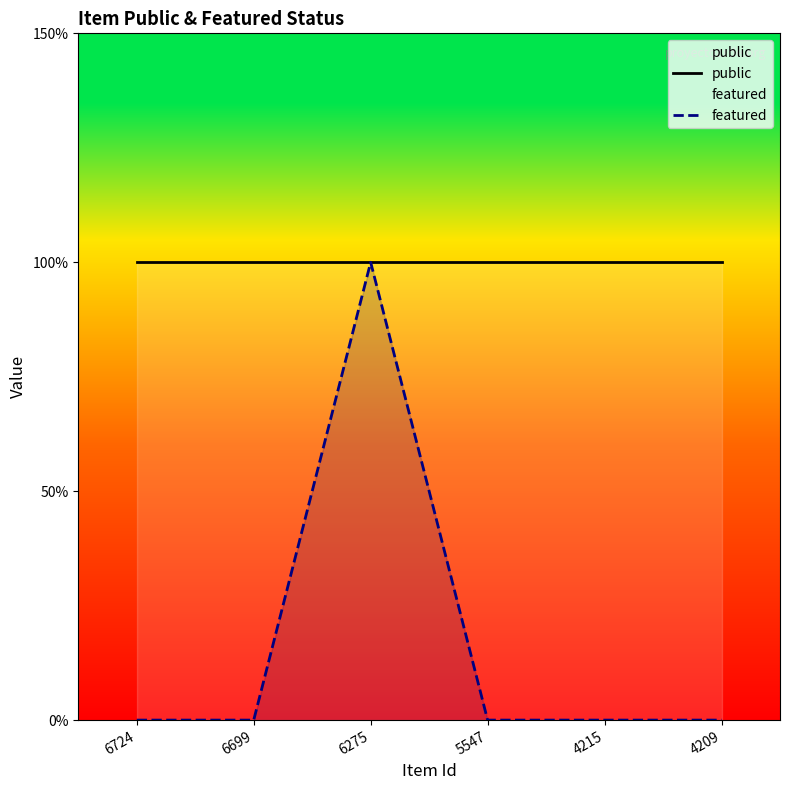

At which label is featured closest to 0?

6724